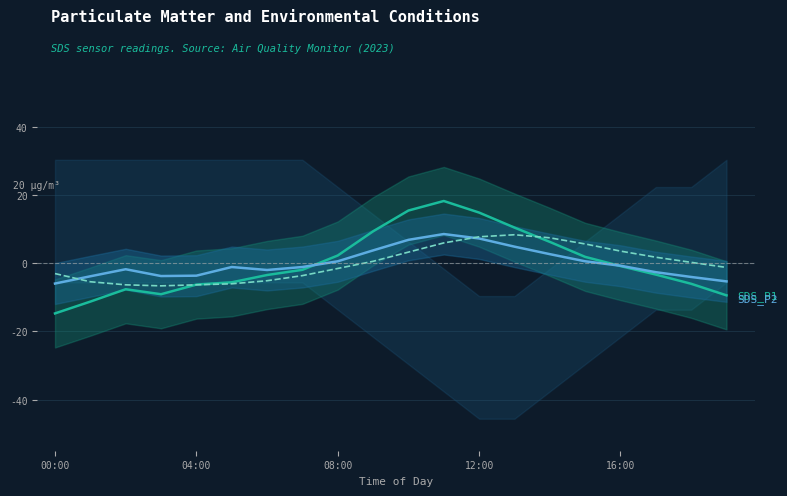

Reading right to left, transcribe all the data shown in this chart.

SDS_P1: -9.4	-6.0	-3.3	-0.8	1.9	6.3	10.5	14.9	18.3	15.5	9.4	2.3	-1.9	-3.4	-5.6	-6.2	-9.1	-7.6	-11.2	-14.7
SDS_P2: -5.3	-4.0	-2.6	-0.7	0.6	2.7	4.9	7.3	8.6	6.9	3.8	0.6	-1.1	-1.9	-1.1	-3.6	-3.7	-1.7	-3.8	-5.9
Temp: -1.2	0.3	1.8	3.6	5.7	7.5	8.4	7.8	6.0	3.3	0.6	-1.5	-3.6	-5.1	-6.0	-6.3	-6.6	-6.3	-5.4	-3.0